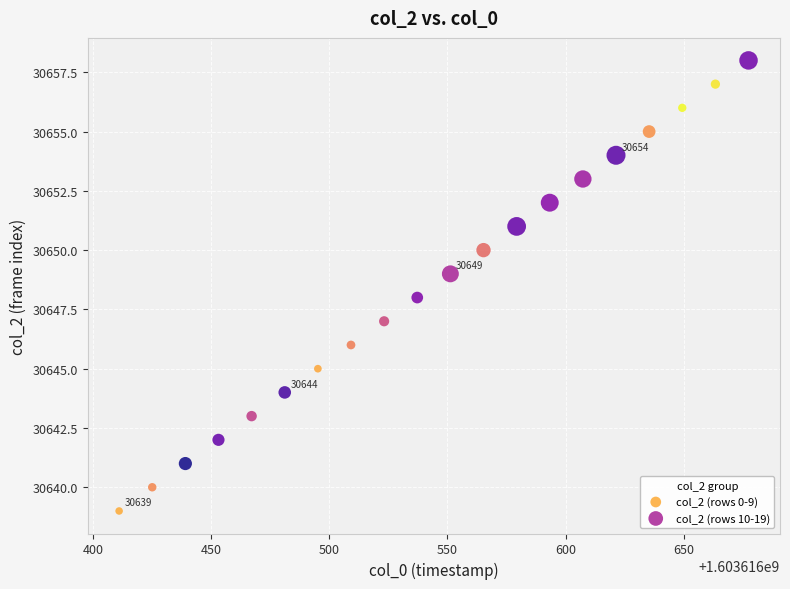

Which series contains the lowest Y value?

col_2 (rows 0-9)